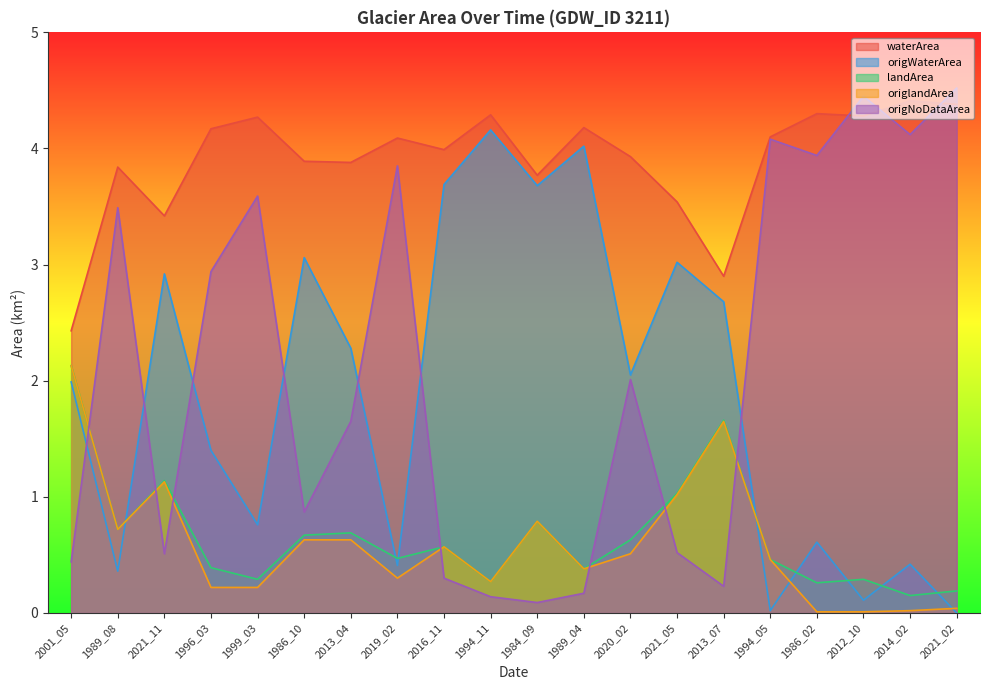

True or false: origWaterArea has a value of 1.1 at 1999_03.

False